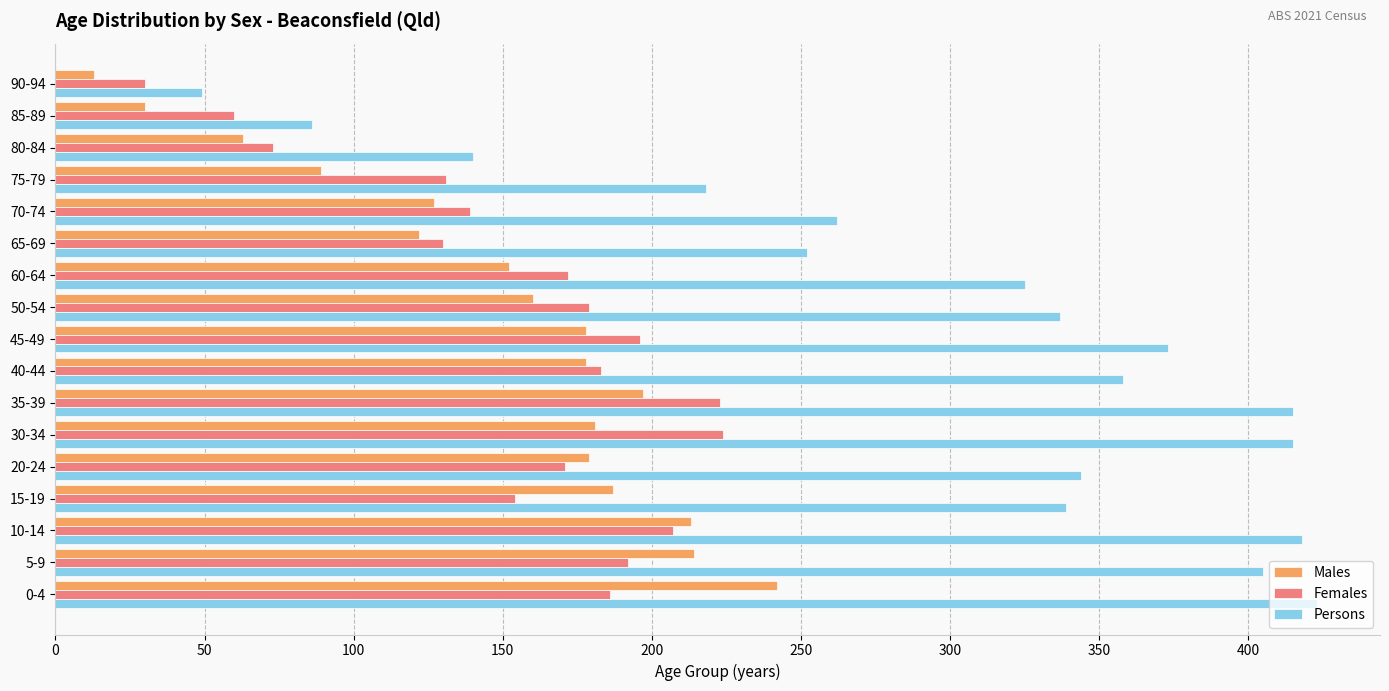

At 50-54, list the series in order from largest to smallest.

Persons, Females, Males